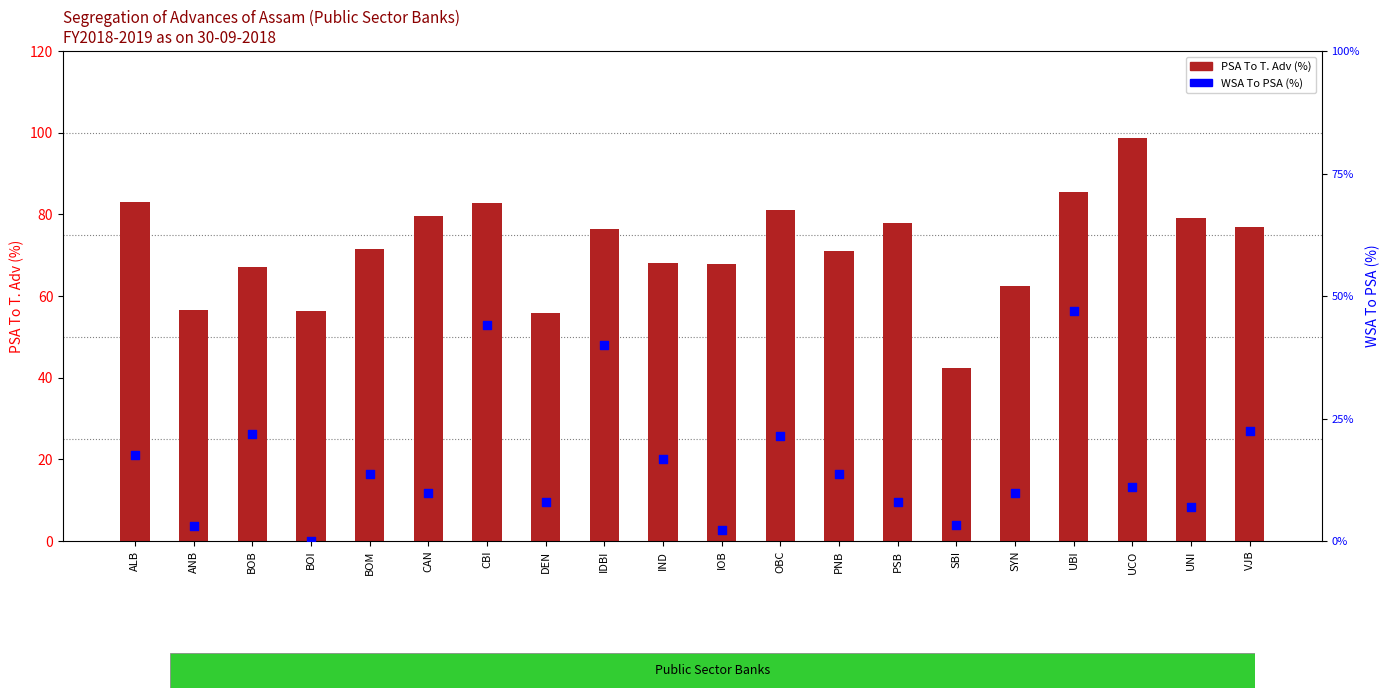

Is the value of PSA To T. Adv (%) at CBI greater than the value of WSA To PSA (%) at DEN?

Yes